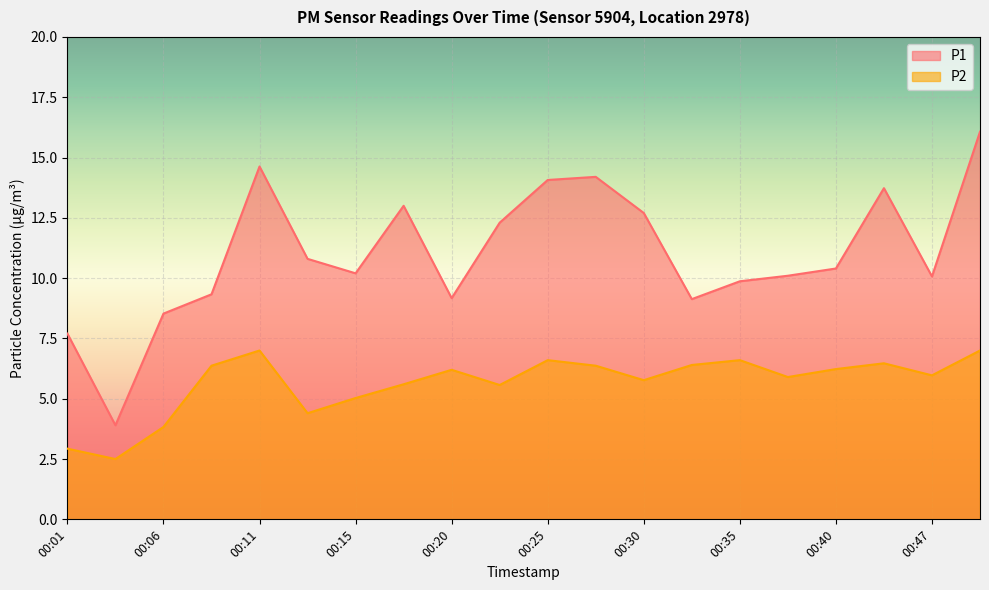

How many lines are shown in the chart?

2